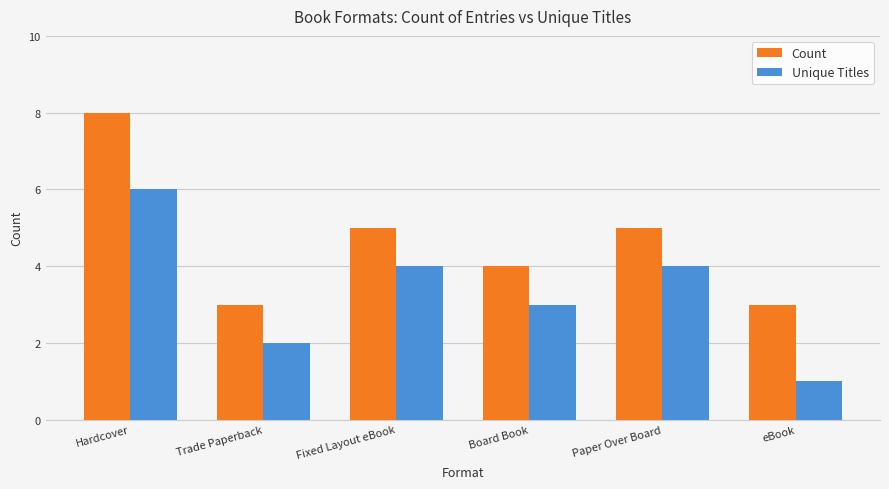

What is the greatest value displayed?

8